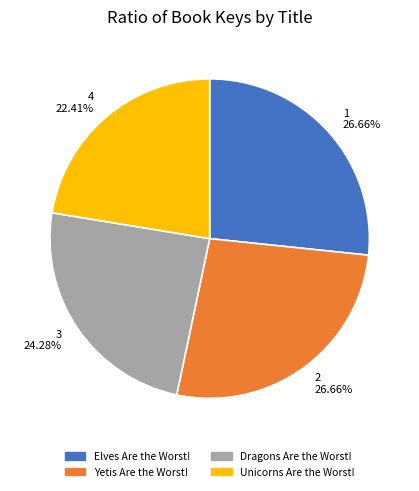

What percentage do Unicorns Are the Worst! and Elves Are the Worst! together represent?

49.1%